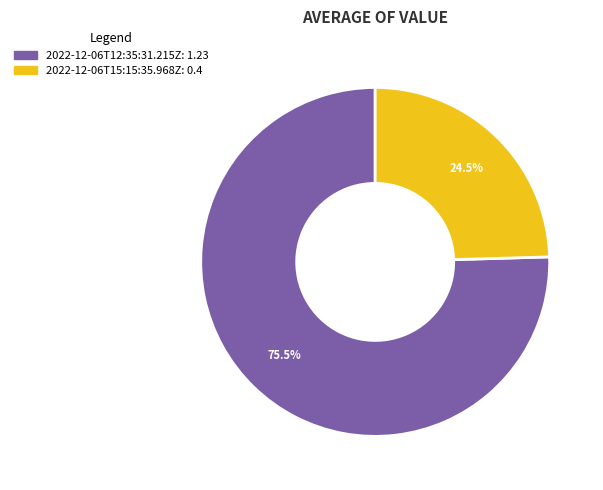

Does 2022-12-06T15:15:35.968Z represent more than half of the total?

No